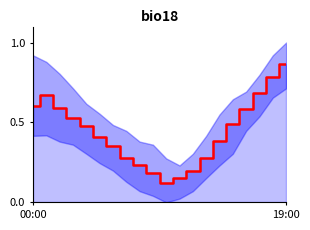

What position from the right is 8?

12